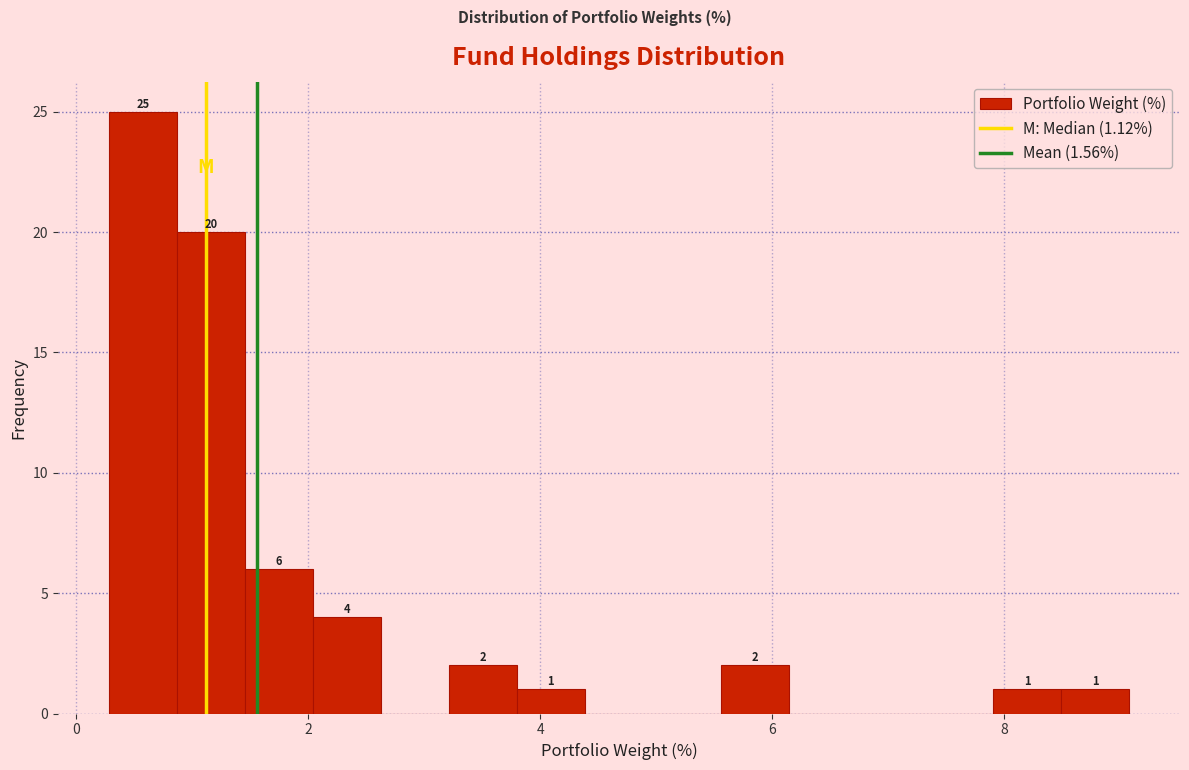

Read against the x-axis, roughly where is the centre of the tallest bar?

0.6